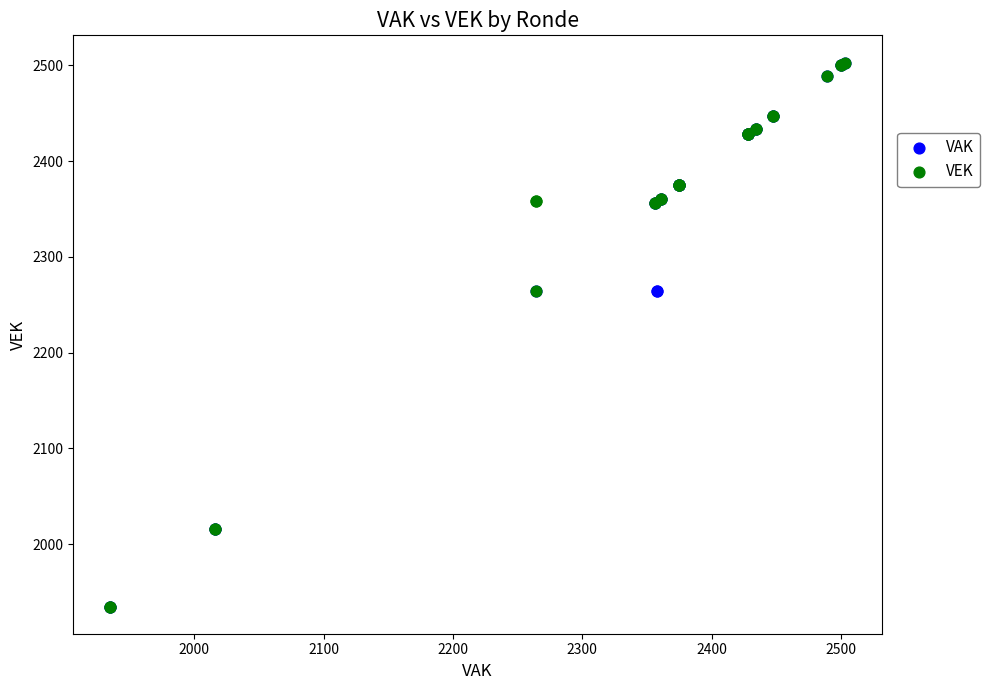

What are all the series names shown in the legend?

VAK, VEK